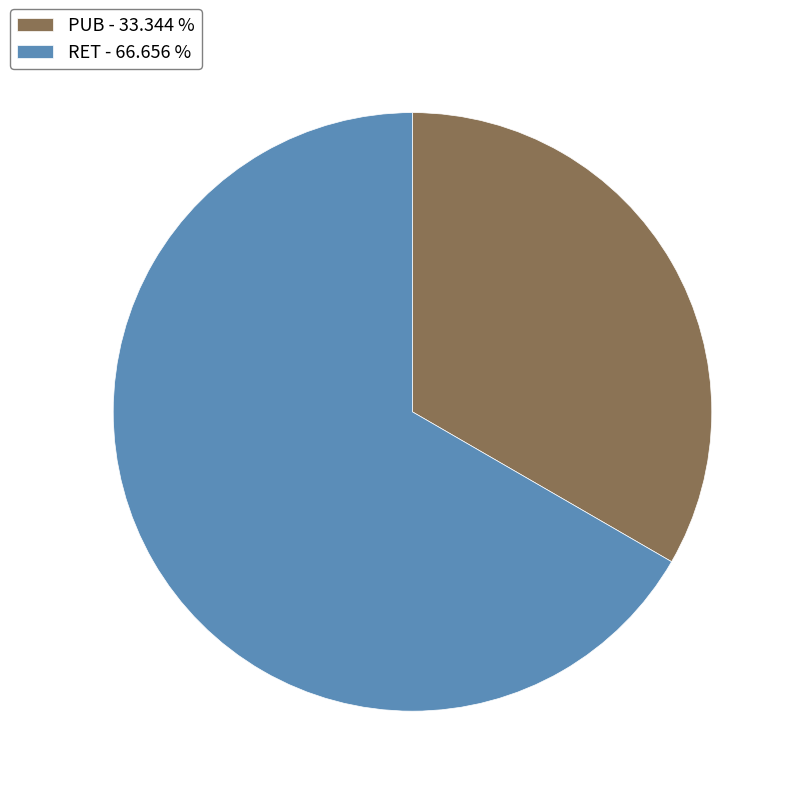

Is there a majority slice in this chart?

Yes